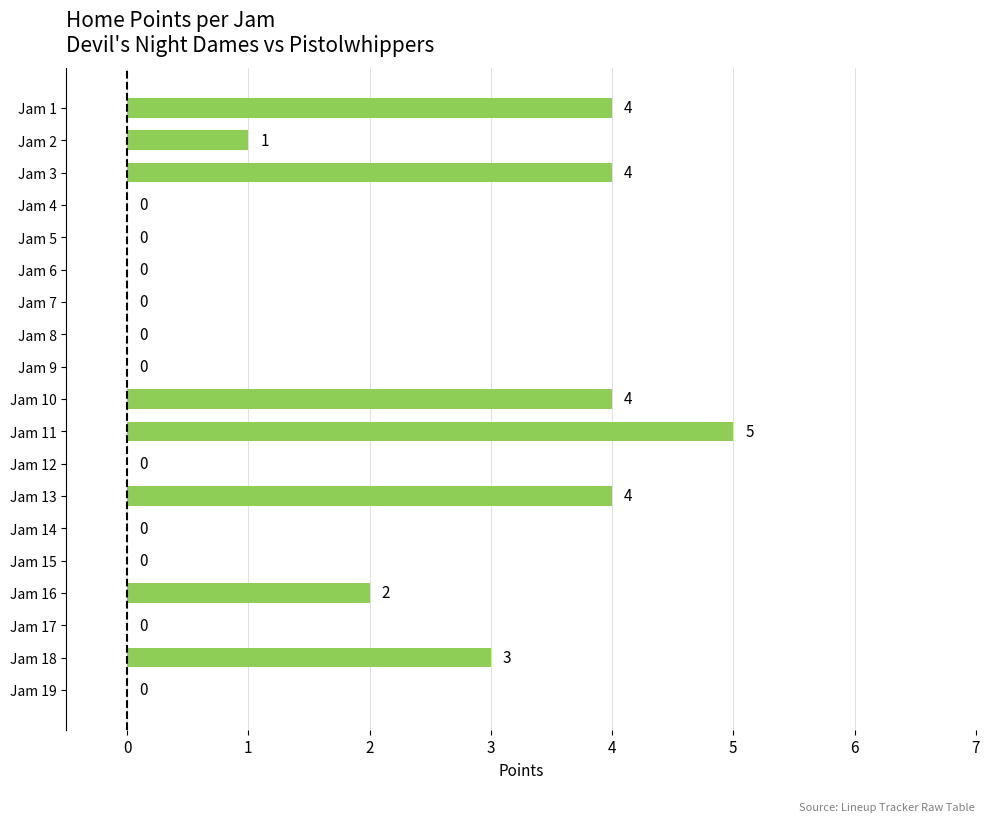

What is the approximate value at Jam 3?

4